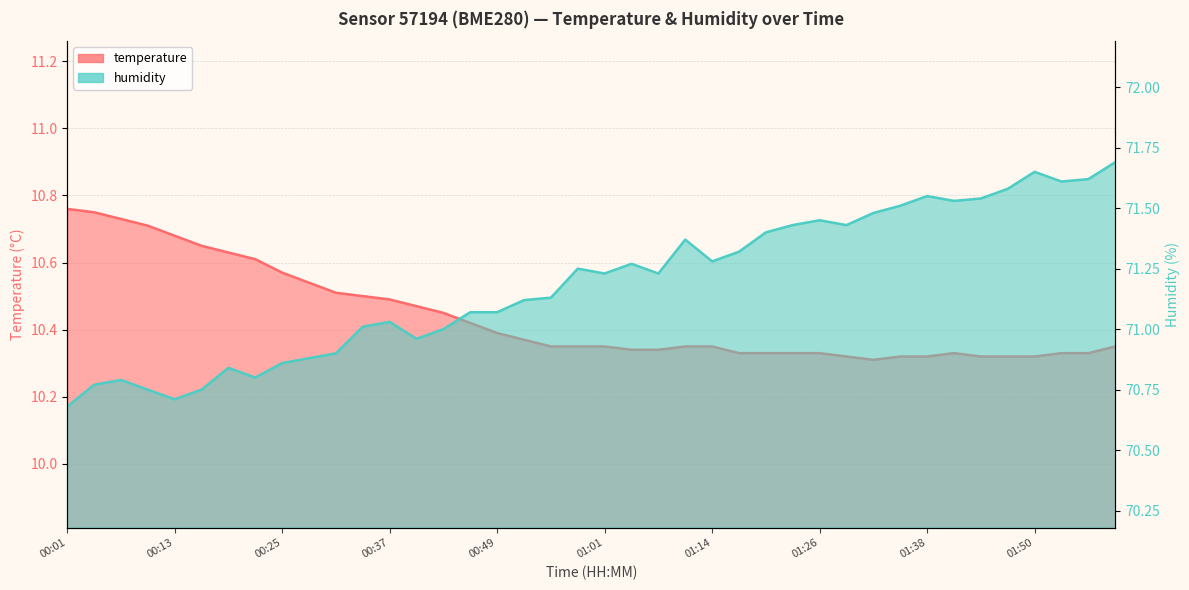

Is the value of temperature at 00:28 greater than the value of humidity at 00:10?

No